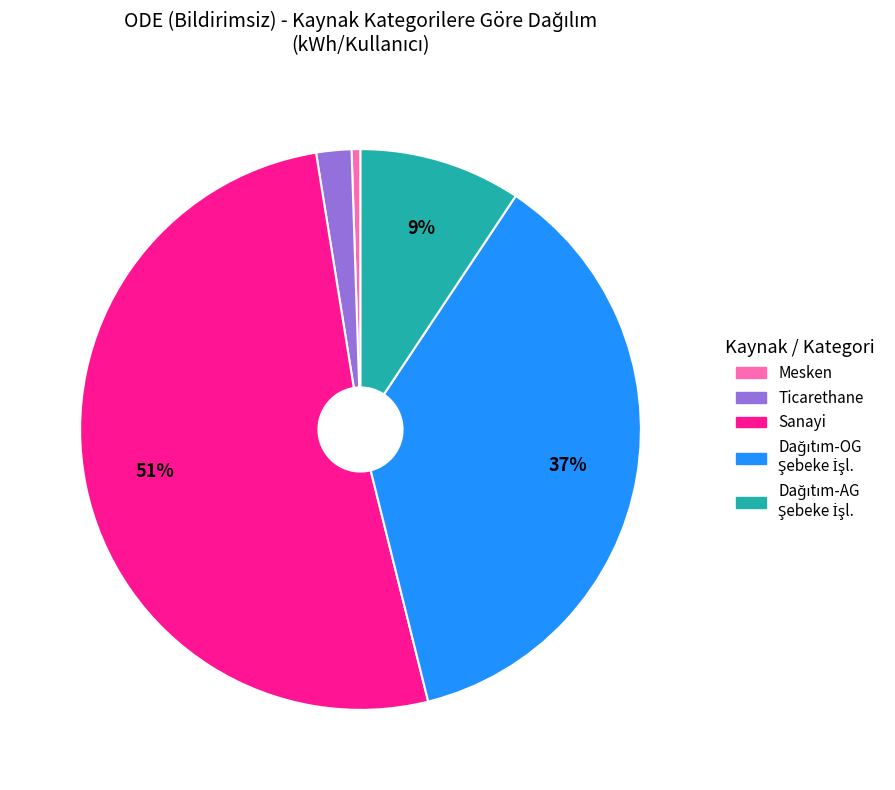

What is the majority slice?

Sanayi